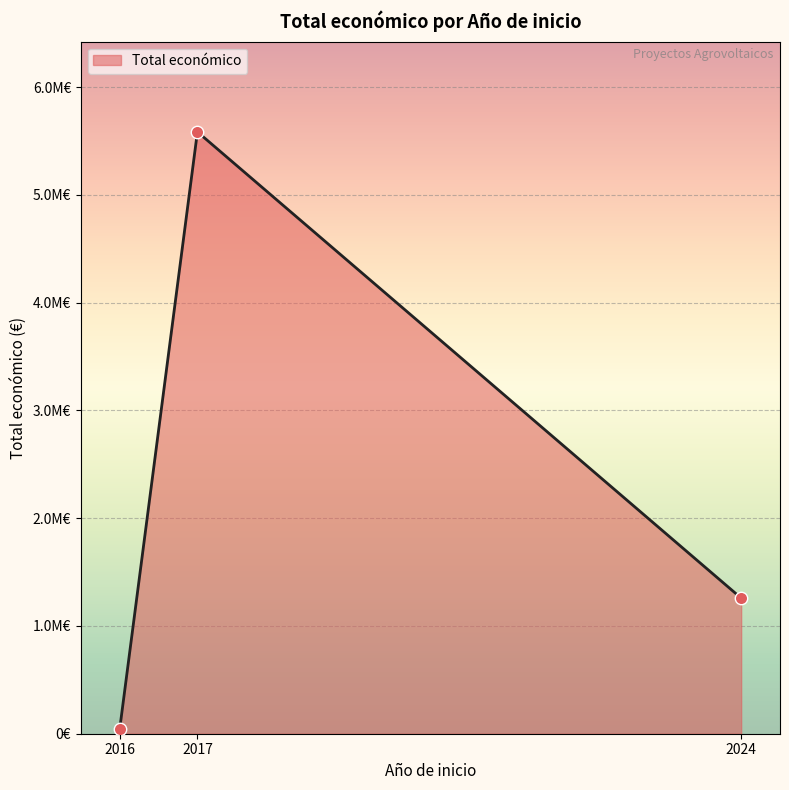

Which has a higher value, 2017 or 2024?

2017